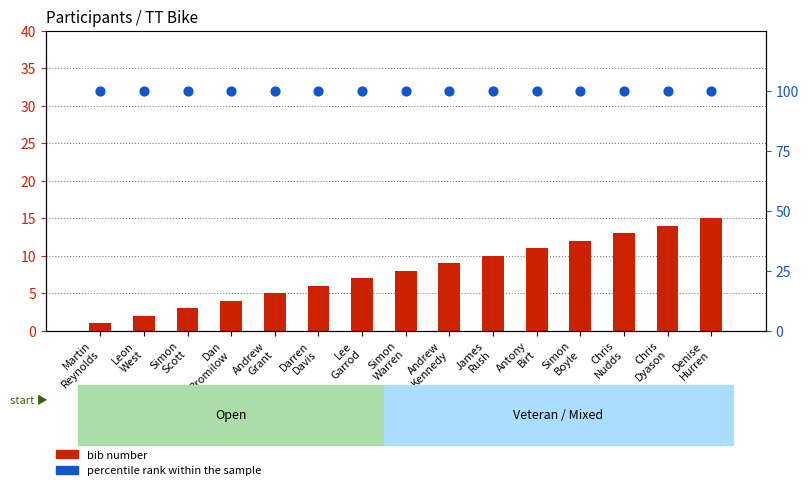

What are all the series names shown in the legend?

bib number, percentile rank within the sample